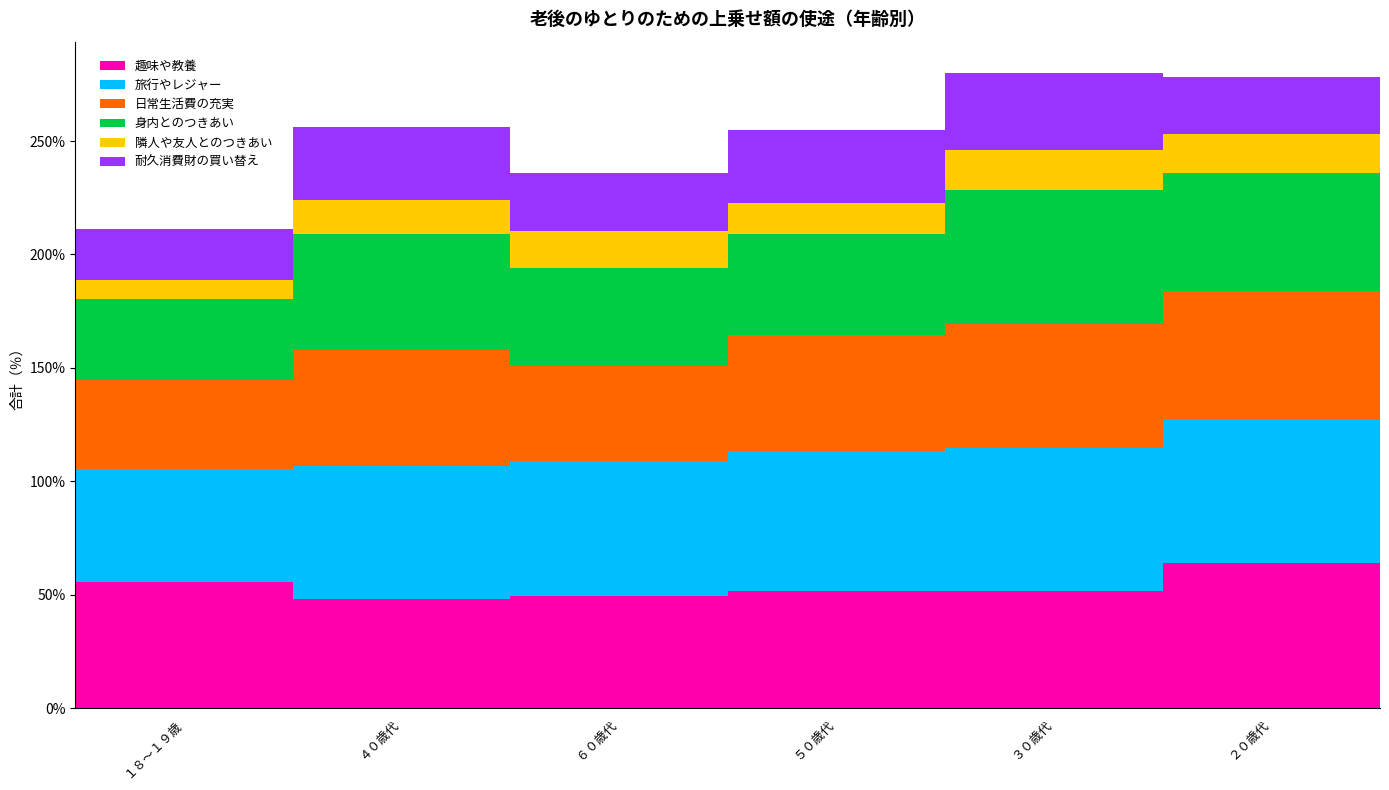

What is the total value across all series at ４０歳代?

256.1